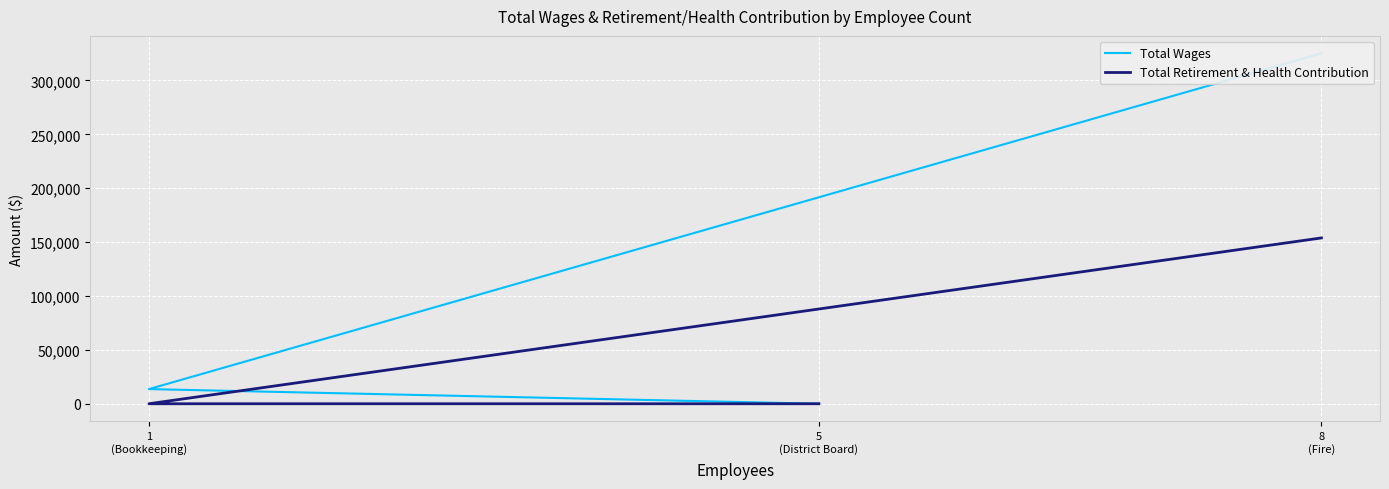

What is the average value of the Total Wages series?

112901